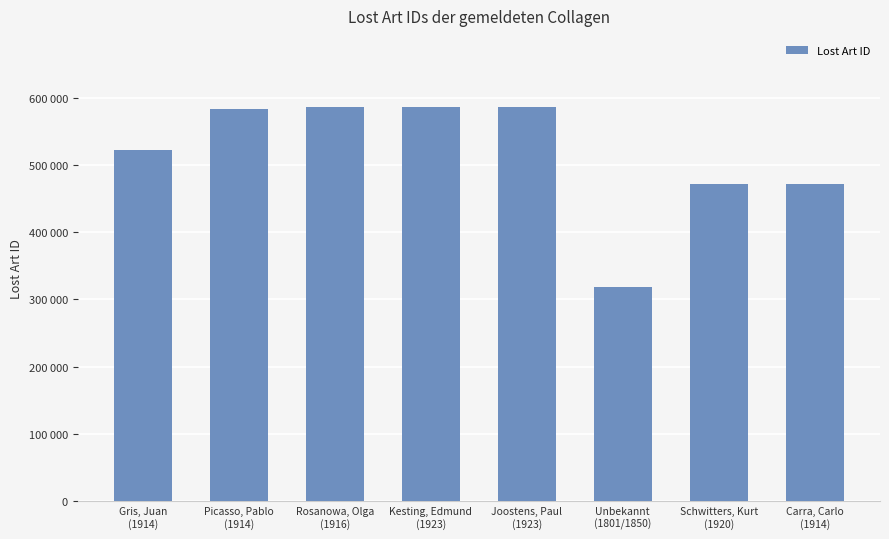

List the labels in order of value, smallest first.

Unbekannt
(1801/1850), Carra, Carlo
(1914), Schwitters, Kurt
(1920), Gris, Juan
(1914), Picasso, Pablo
(1914), Joostens, Paul
(1923), Kesting, Edmund
(1923), Rosanowa, Olga
(1916)